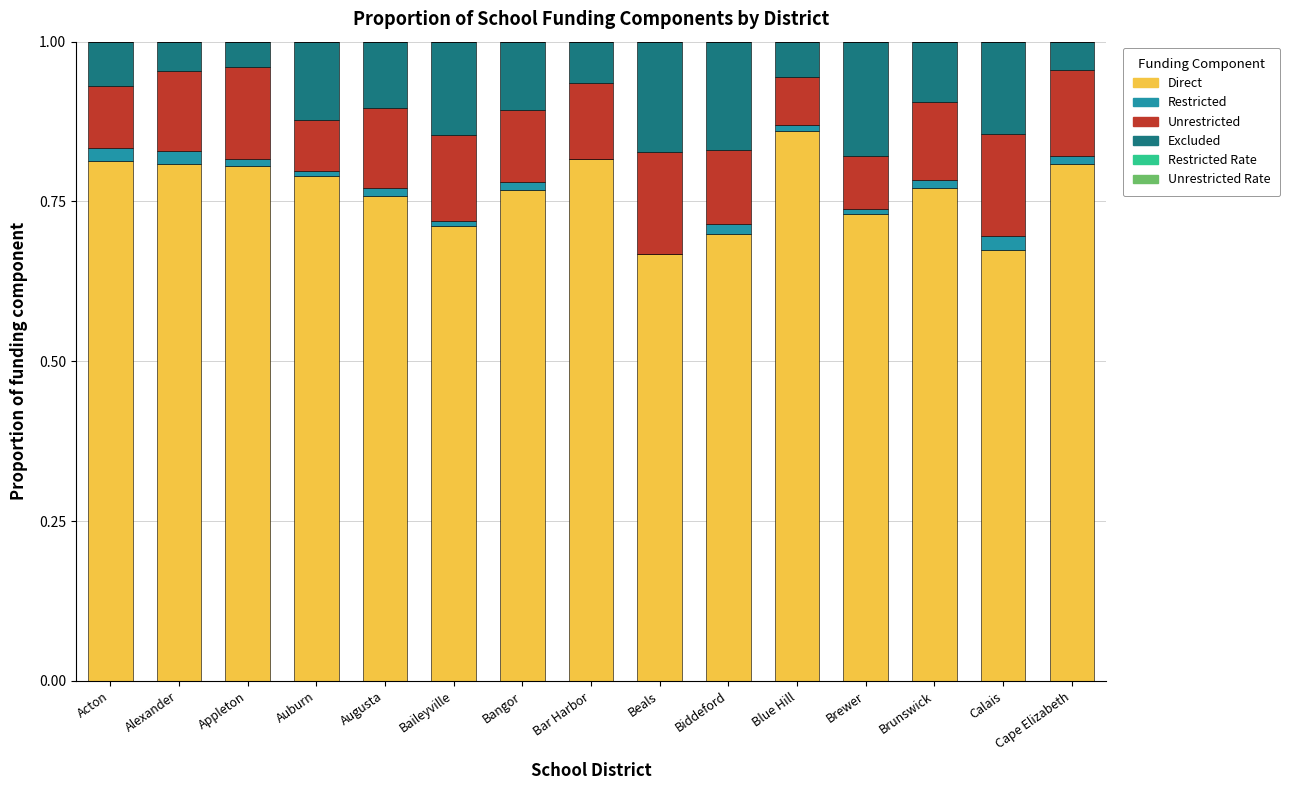

Is it true that Direct equals 1.3 at Blue Hill?

False